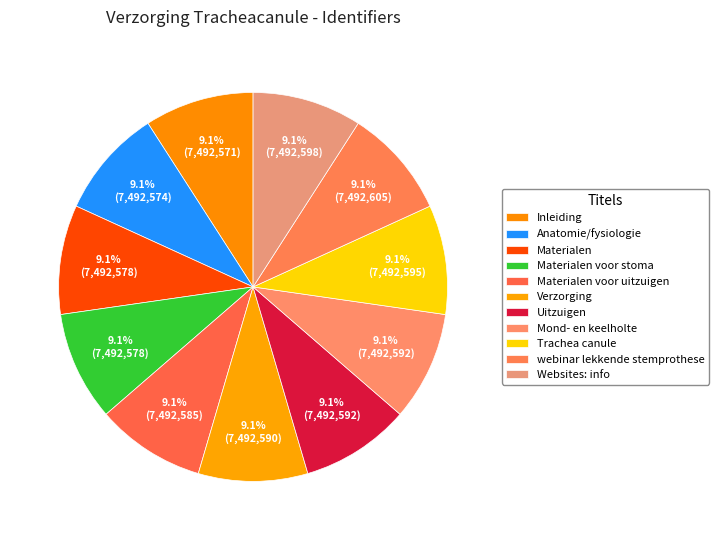

To the nearest percent, what portion does Verzorging represent?

9%